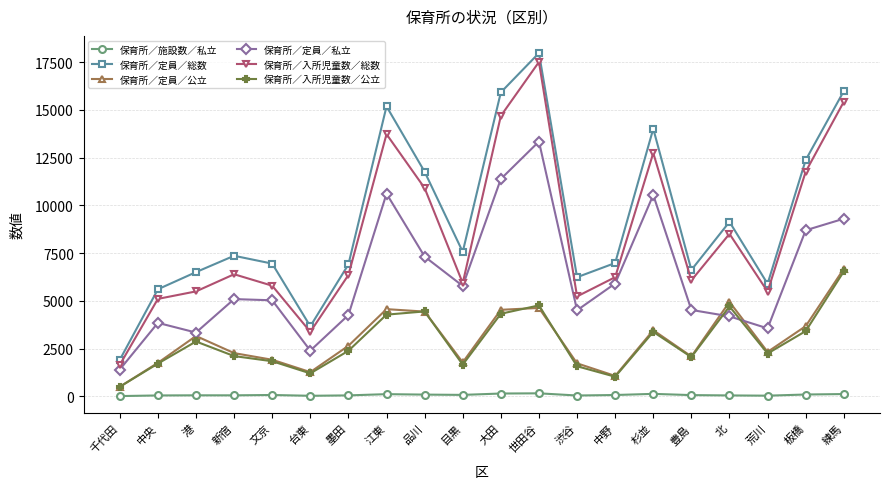

What is the difference between the highest and lowest values at 北?

9089